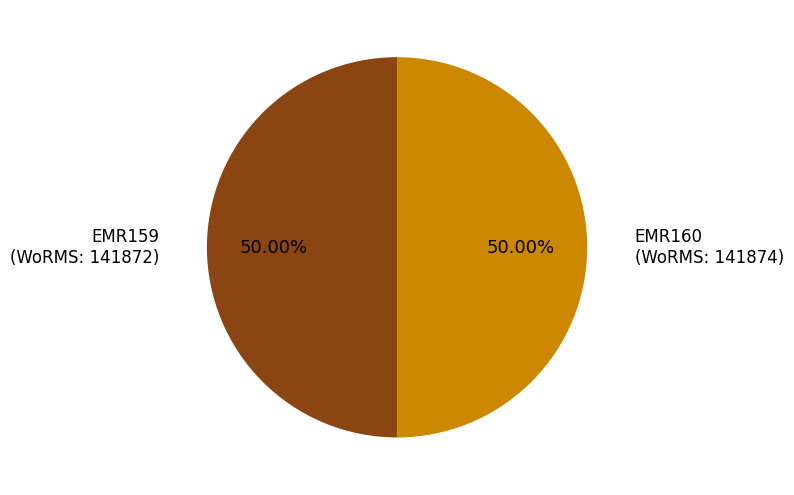

Is the sum of EMR159 (WoRMS: 141872) and EMR160 (WoRMS: 141874) greater than half?

Yes